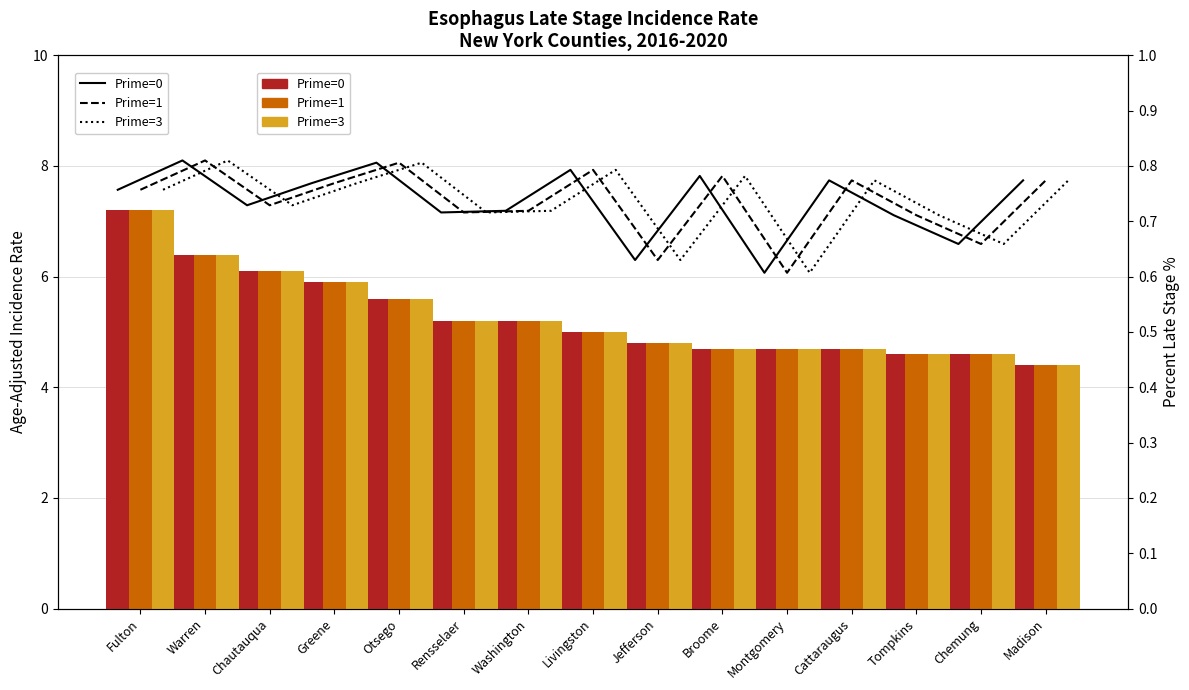

What position from the left is Broome?

10